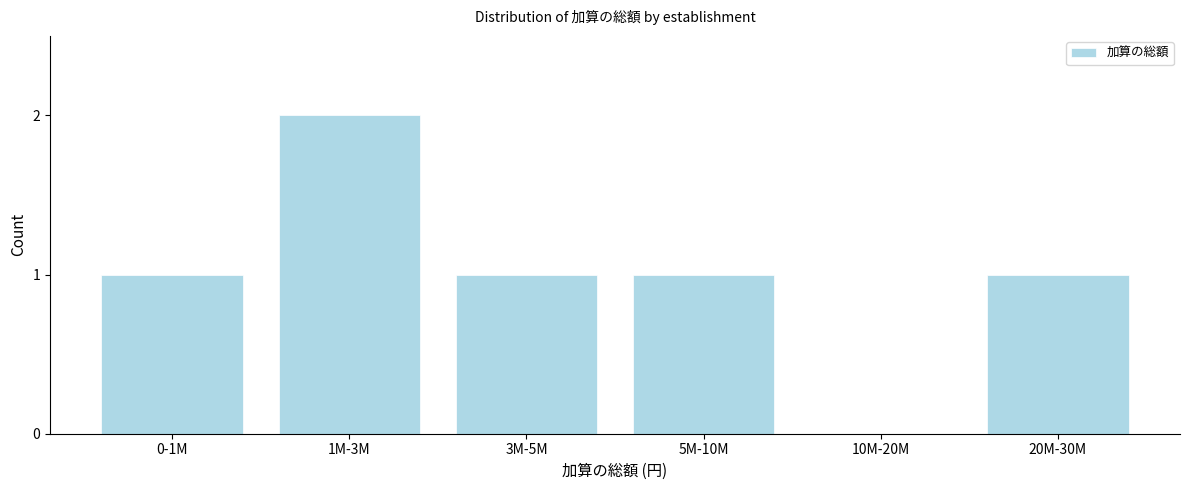

Reading left to right, list all the values displayed in this chart.

0-1M=1	1M-3M=2	3M-5M=1	5M-10M=1	10M-20M=0	20M-30M=1